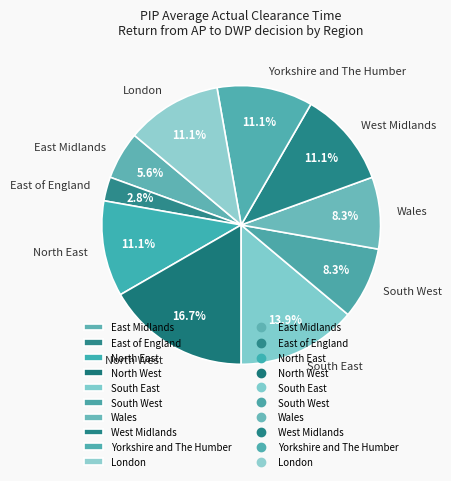

Do South East and London together represent more than half of the pie?

No